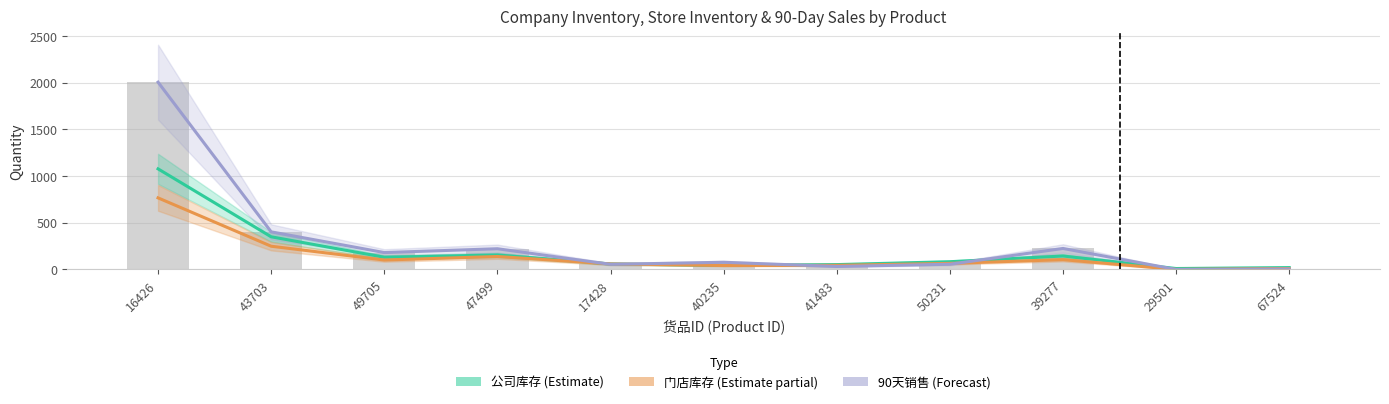

What is the value of the 90天销售 (Forecast) bar at the 6th from the left?

77